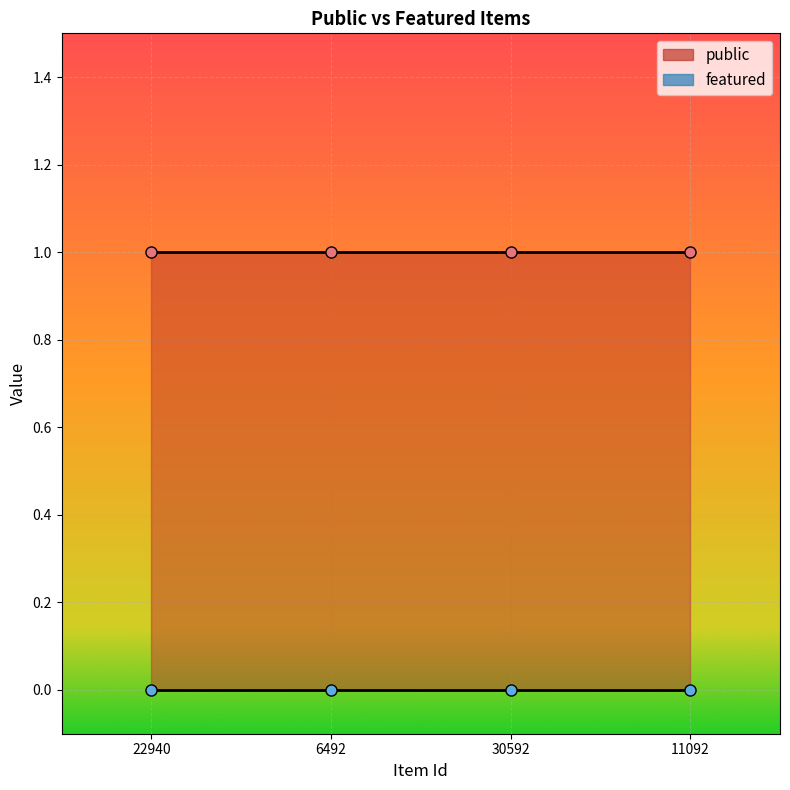

What are all the series names shown in the legend?

public, featured